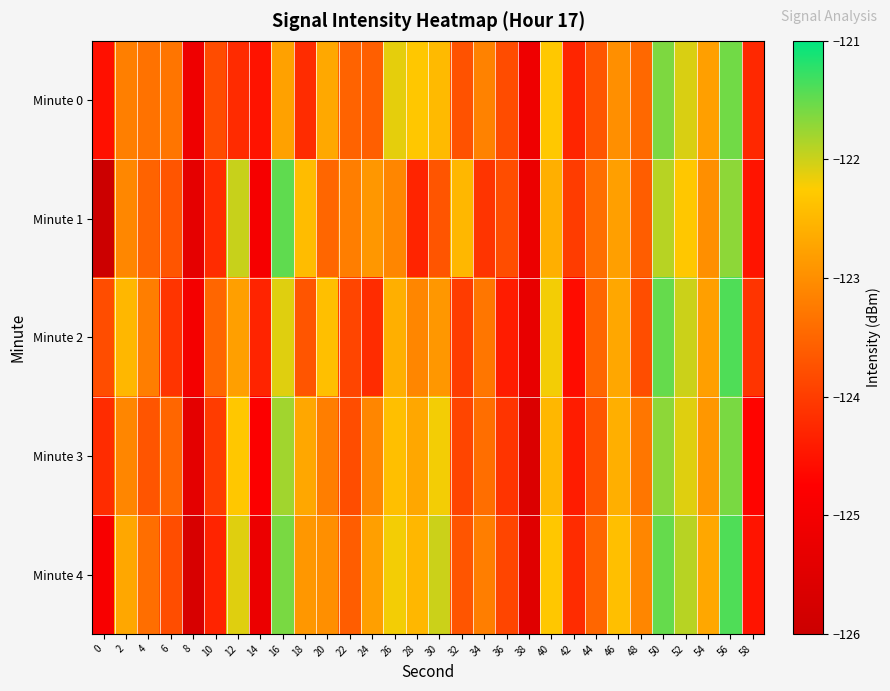

Reading left to right, what are all the values shown in this chart?

Minute 0: 0=-124.6	2=-123.2	4=-123.3	6=-123.3	8=-125.1	10=-123.8	12=-124.2	14=-124.5	16=-122.8	18=-124.2	20=-122.7	22=-123.5	24=-123.6	26=-122.1	28=-122.3	30=-122.5	32=-123.7	34=-123.2	36=-123.8	38=-125.1	40=-122.3	42=-124.3	44=-123.7	46=-123.0	48=-123.5	50=-121.6	52=-122.1	54=-122.8	56=-121.6	58=-124.2
Minute 1: 0=-126.0	2=-123.1	4=-123.5	6=-123.7	8=-125.4	10=-124.2	12=-122.0	14=-125.0	16=-121.5	18=-122.4	20=-123.5	22=-123.2	24=-122.9	26=-123.1	28=-124.3	30=-123.7	32=-122.5	34=-124.1	36=-123.8	38=-125.2	40=-122.6	42=-124.0	44=-123.4	46=-122.8	48=-123.6	50=-121.9	52=-122.3	54=-123.0	56=-121.7	58=-124.5
Minute 2: 0=-123.8	2=-122.5	4=-123.2	6=-124.1	8=-125.0	10=-123.5	12=-122.8	14=-124.3	16=-122.1	18=-123.7	20=-122.4	22=-123.9	24=-124.2	26=-122.6	28=-123.1	30=-122.9	32=-124.0	34=-123.3	36=-124.4	38=-125.3	40=-122.2	42=-124.6	44=-123.5	46=-122.7	48=-123.8	50=-121.5	52=-122.0	54=-122.8	56=-121.4	58=-124.1
Minute 3: 0=-124.2	2=-123.1	4=-123.7	6=-123.5	8=-125.4	10=-124.0	12=-122.3	14=-124.8	16=-121.8	18=-122.7	20=-123.2	22=-123.8	24=-123.1	26=-122.4	28=-122.7	30=-122.2	32=-123.9	34=-123.4	36=-124.1	38=-125.6	40=-122.5	42=-124.4	44=-123.7	46=-122.6	48=-123.3	50=-121.7	52=-122.1	54=-122.9	56=-121.6	58=-124.7
Minute 4: 0=-124.9	2=-122.7	4=-123.4	6=-123.8	8=-125.7	10=-124.3	12=-122.1	14=-125.2	16=-121.6	18=-122.9	20=-123.0	22=-123.6	24=-122.8	26=-122.2	28=-122.5	30=-122.0	32=-123.7	34=-123.2	36=-123.9	38=-125.5	40=-122.3	42=-124.2	44=-123.5	46=-122.4	48=-123.1	50=-121.5	52=-121.9	54=-122.7	56=-121.4	58=-124.5